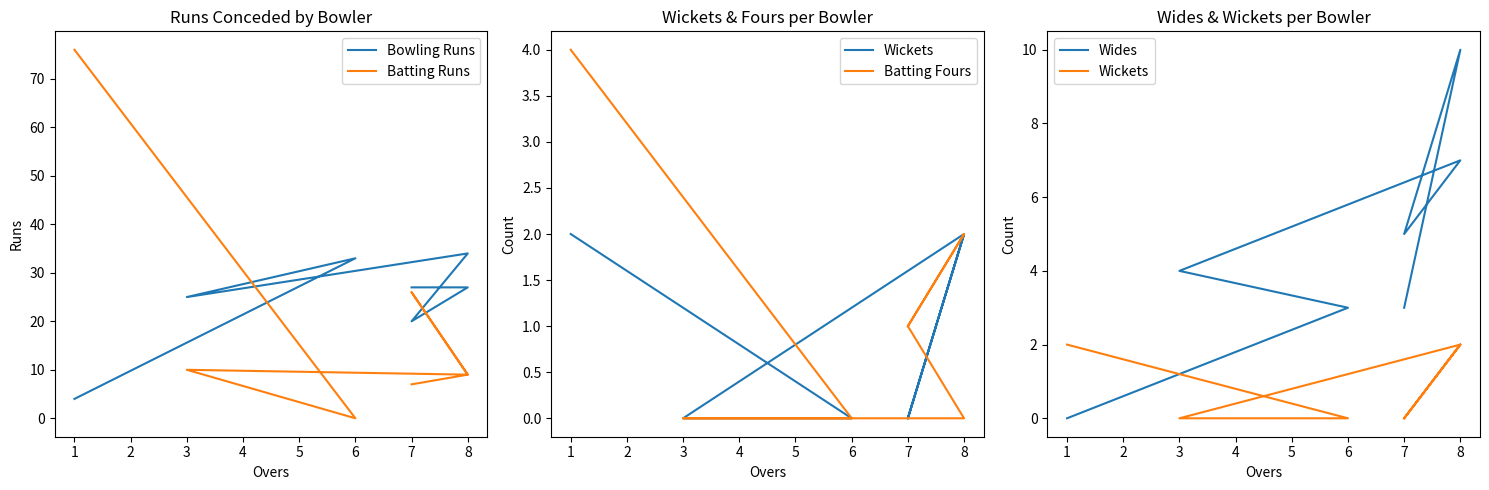

Is the value of Wides at 6 greater than the value of Bowling Runs at 3?

No